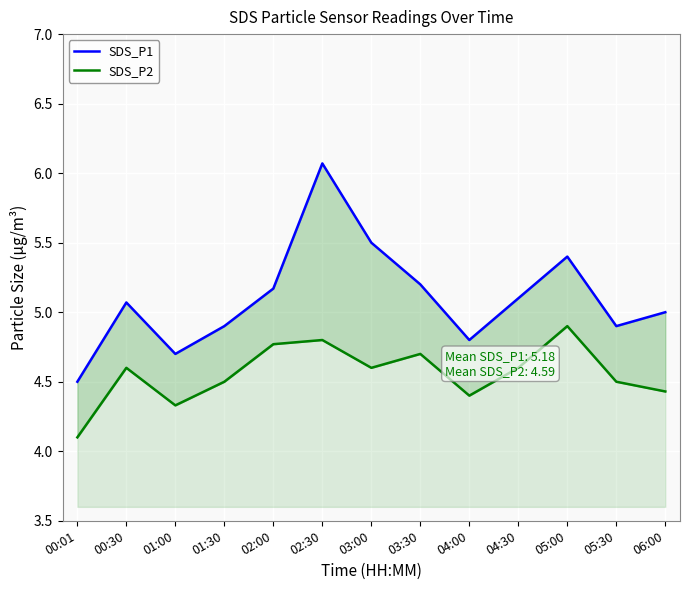

At which label does SDS_P1 reach its minimum?

00:01